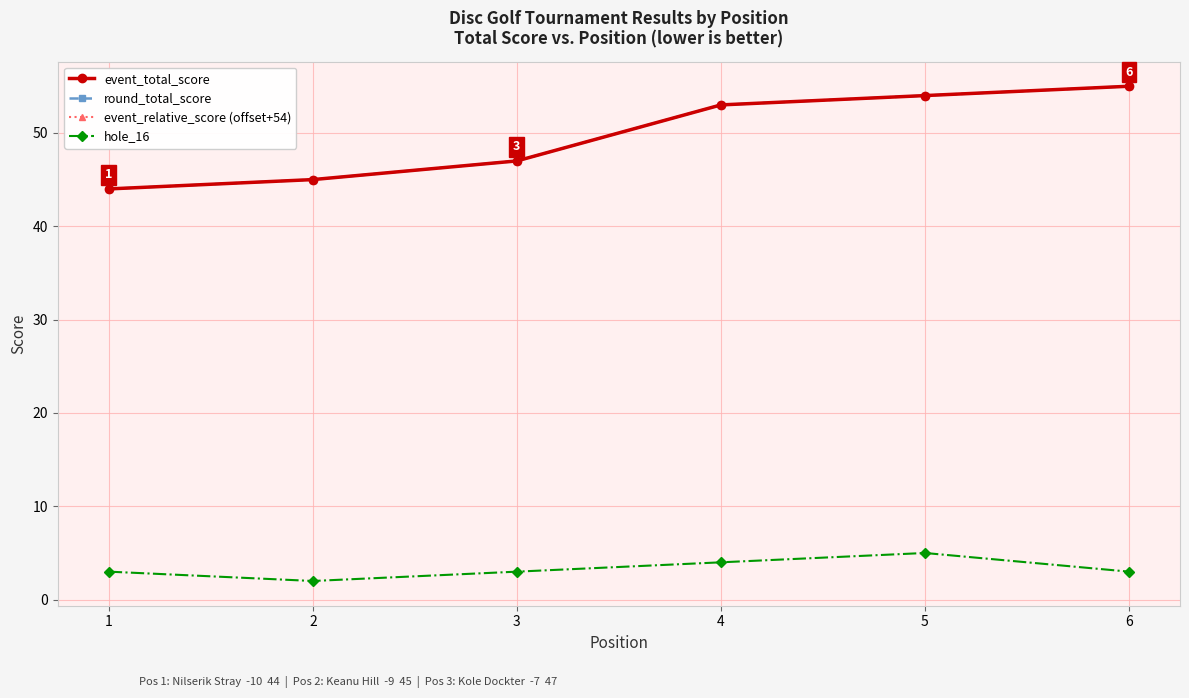

How many lines are shown in the chart?

4